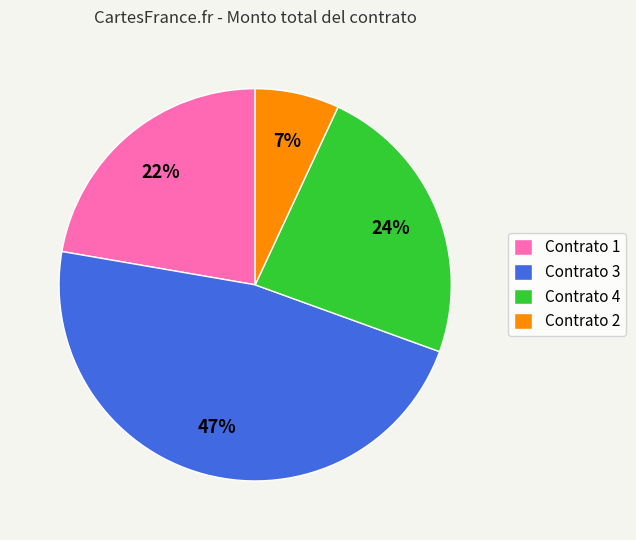

To the nearest percent, what is the difference between the largest and smallest slice percentages?

40%